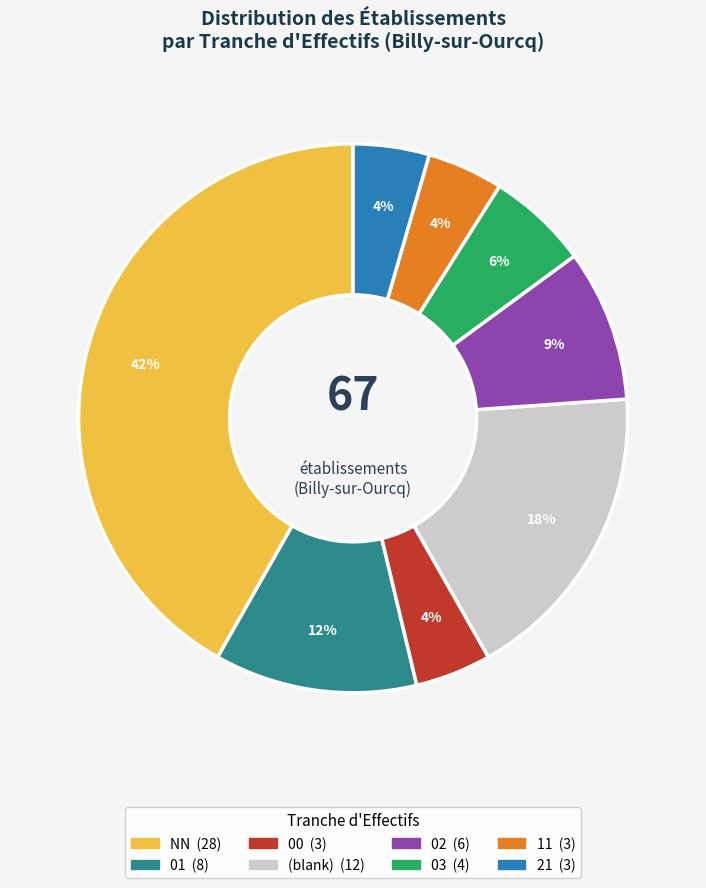

Is there any slice that represents more than half of the pie?

No